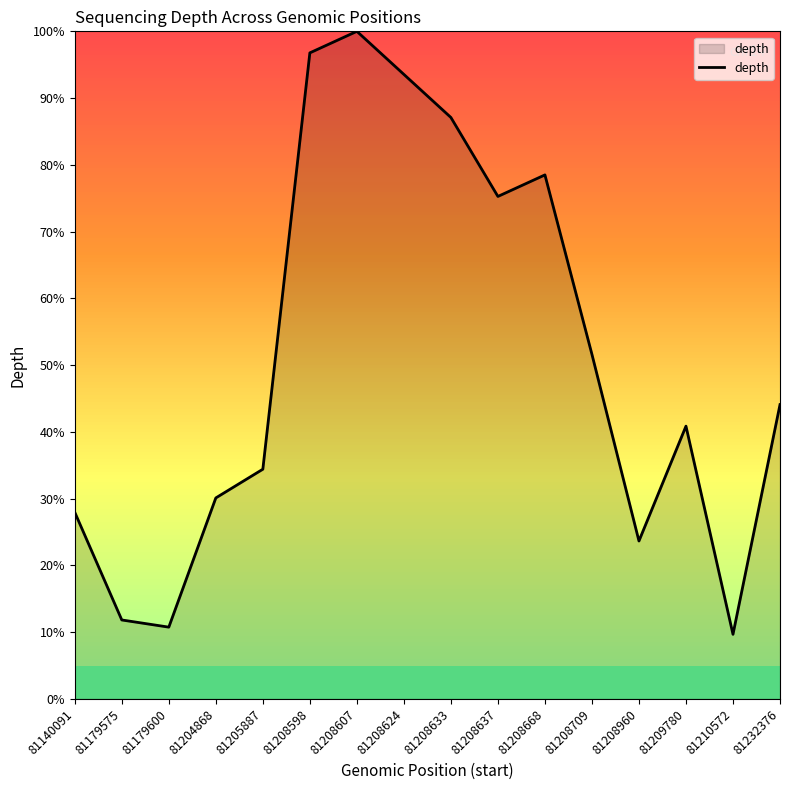

Rank the categories by value from highest to lowest.

81208607, 81208598, 81208624, 81208633, 81208668, 81208637, 81208709, 81232376, 81209780, 81205887, 81204868, 81140091, 81208960, 81179575, 81179600, 81210572